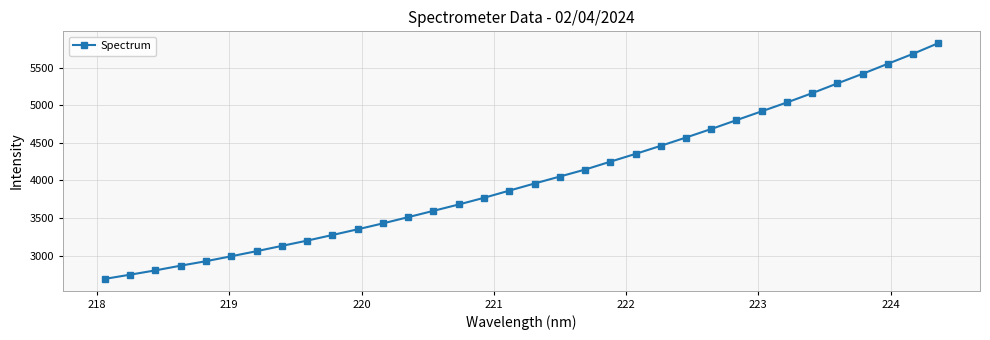

What is the minimum value shown in the chart?

2691.4